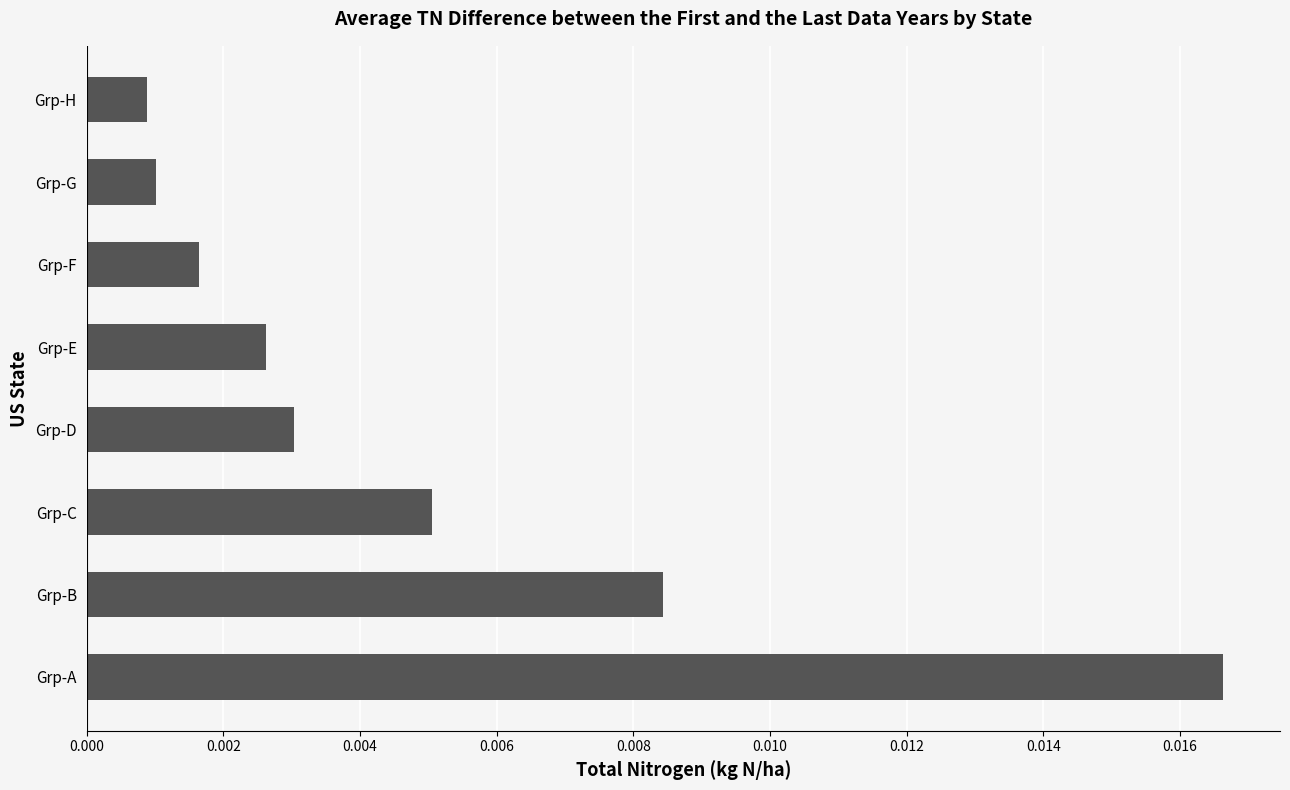

At which category does the chart reach its peak across all series?

Grp-A